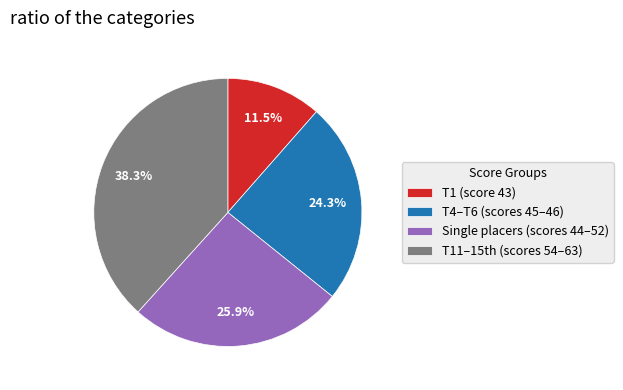

How many slices are in this pie chart?

4